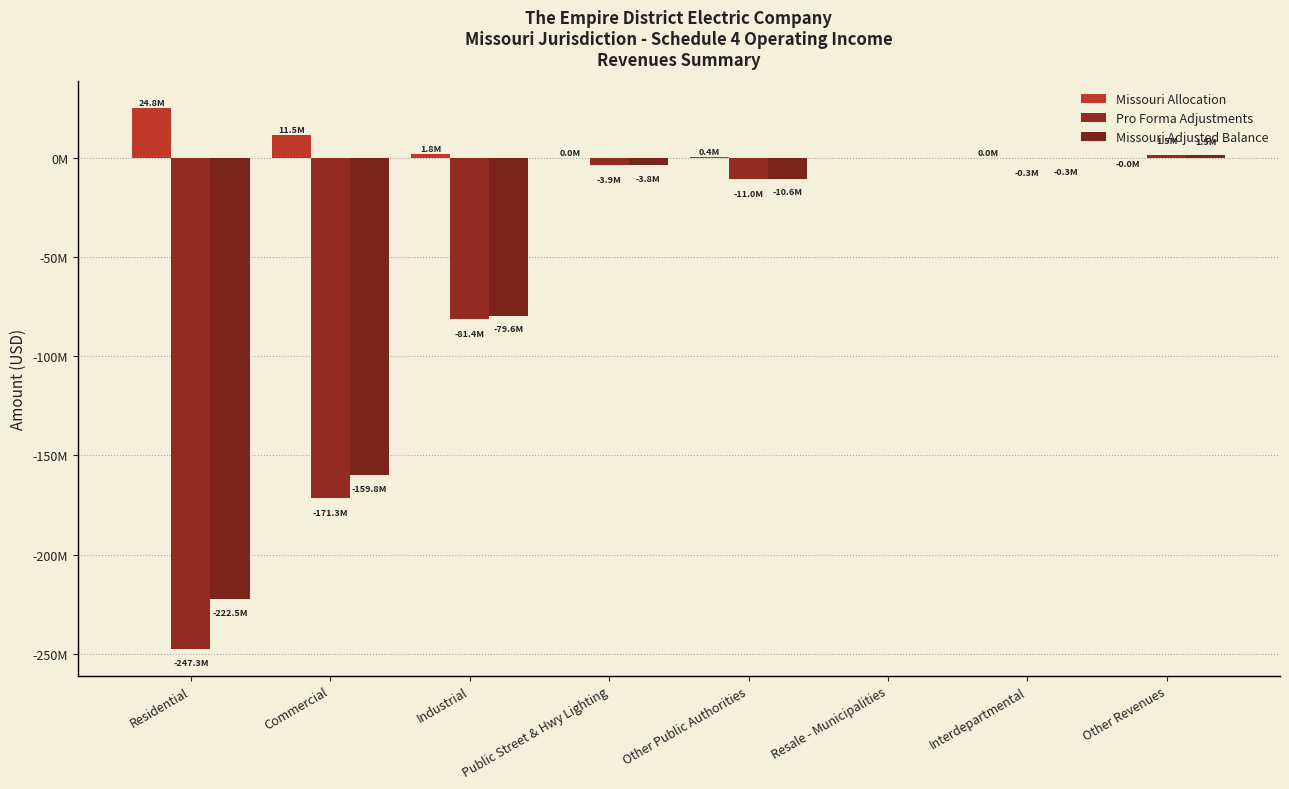

Where is Pro Forma Adjustments nearest to the value -122916946?

Industrial